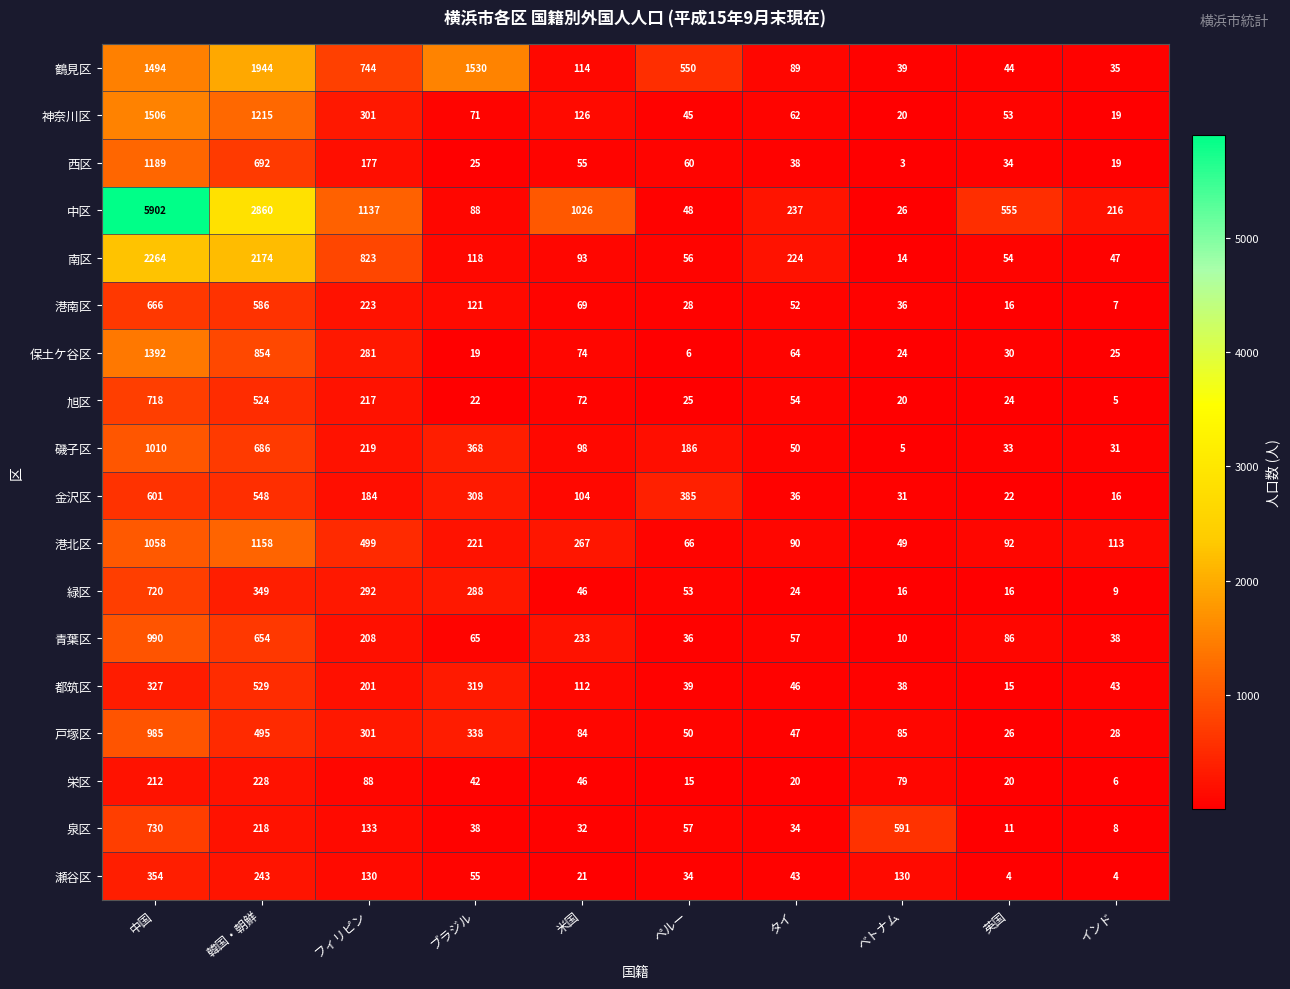

The value of 中区 at インド is 370. True or false?

False